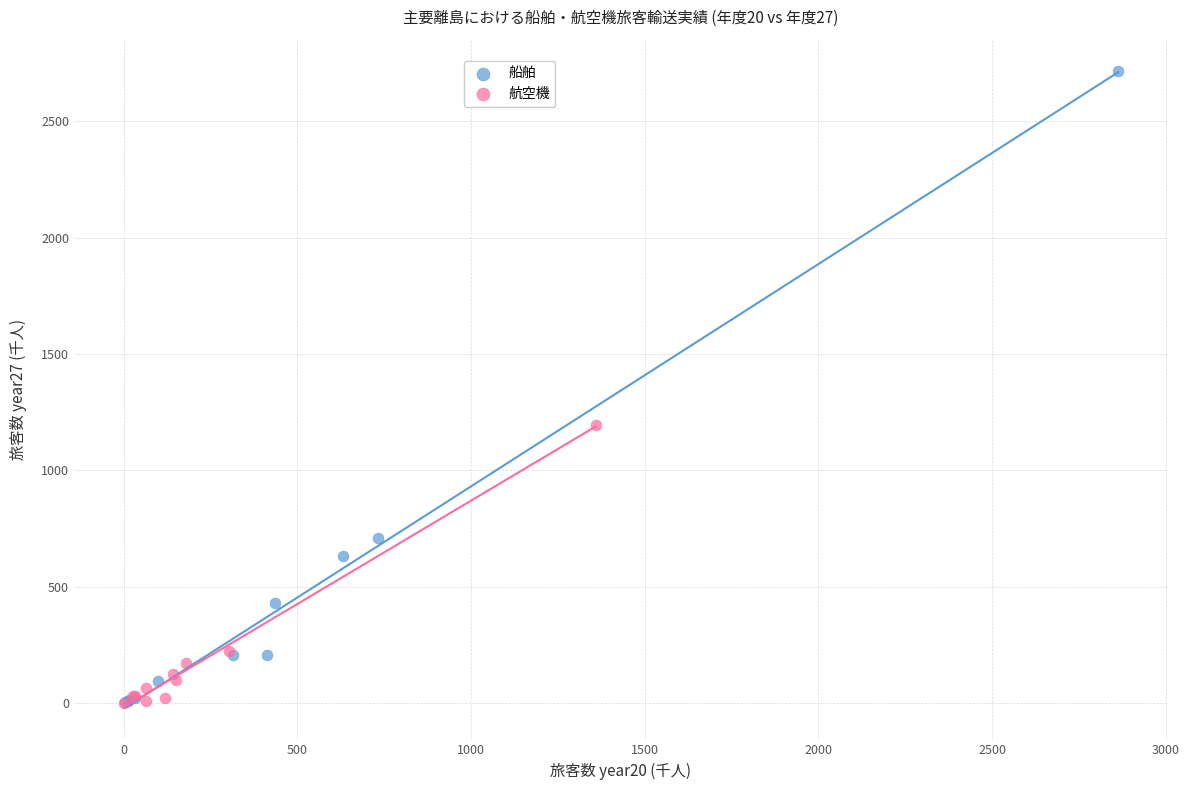

Which series reaches the maximum Y coordinate?

船舶